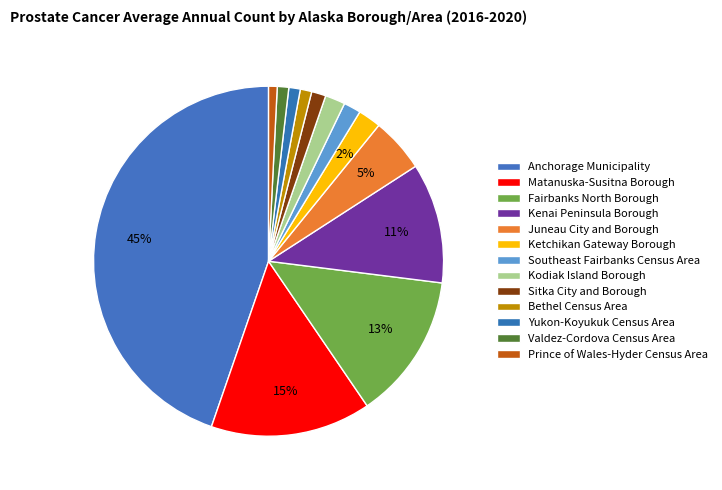

Which category has the biggest portion of the pie?

Anchorage Municipality